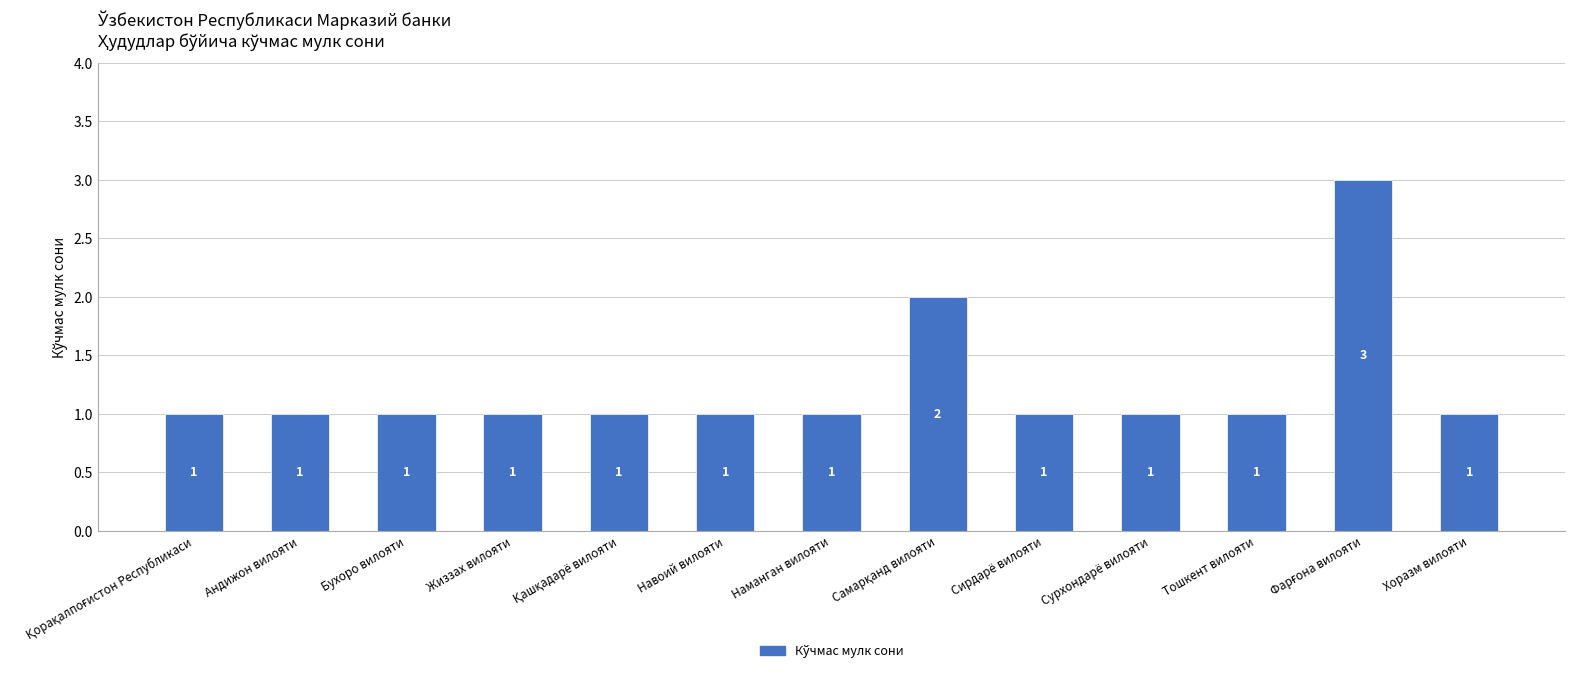

Is it true that the value at Сурхондарё вилояти is 1?

True